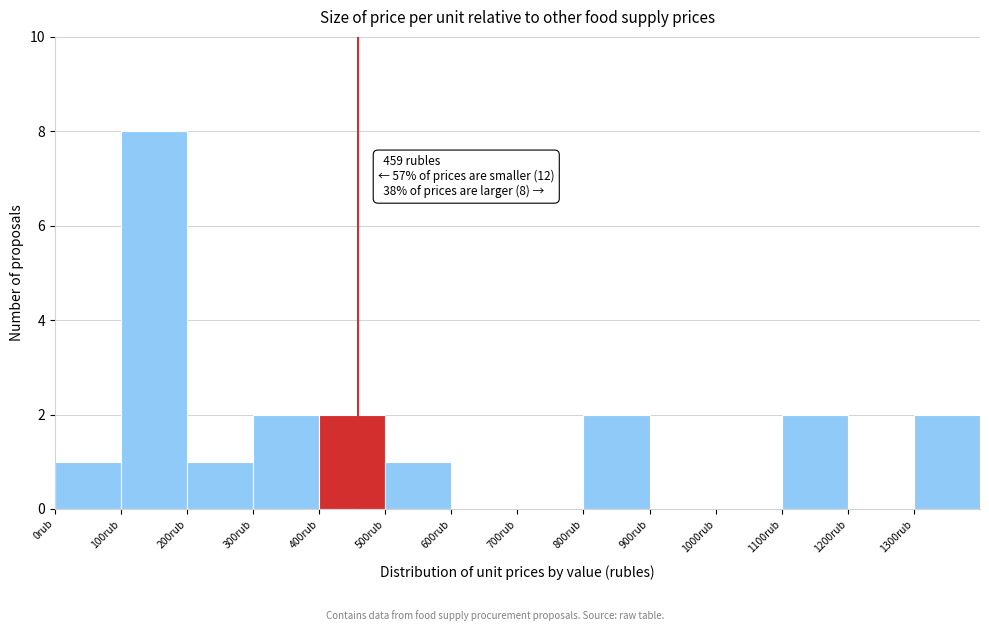

Which range on the x-axis has the tallest bar?

100 to 200